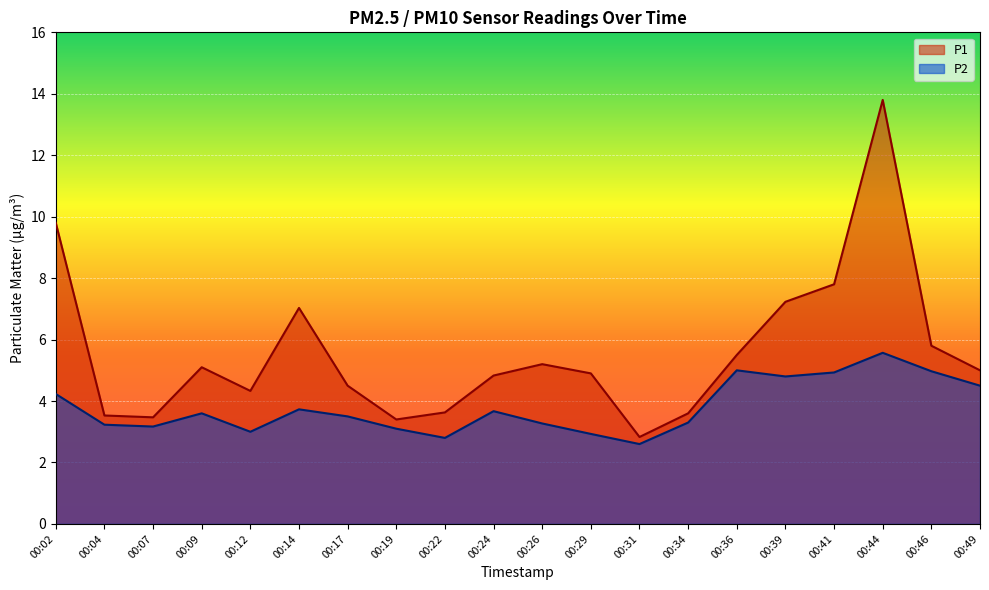

At which category does P1 reach its first local peak?

00:09